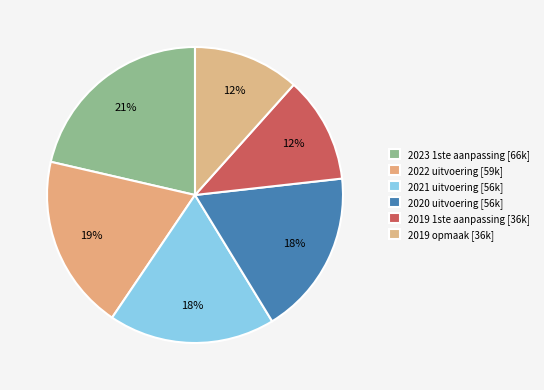

How many slices are in this pie chart?

6